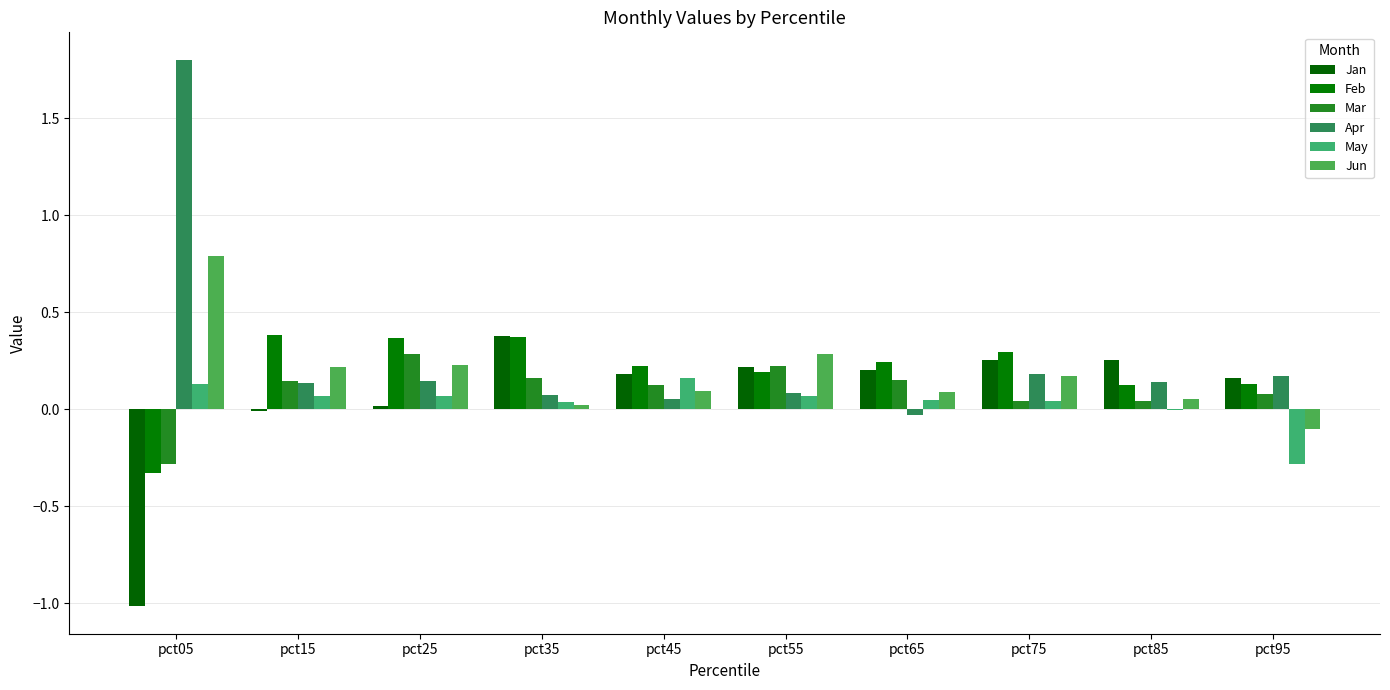

Is the value of May at pct25 greater than the value of Feb at pct85?

No